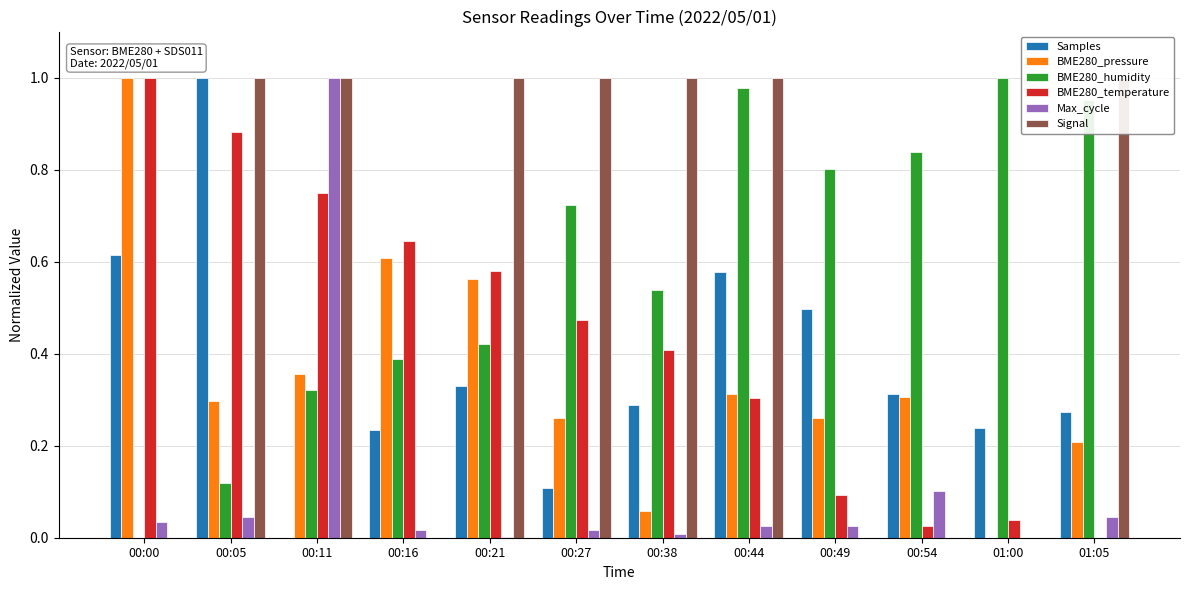

The value of BME280_humidity at 00:11 is 0.1. True or false?

False